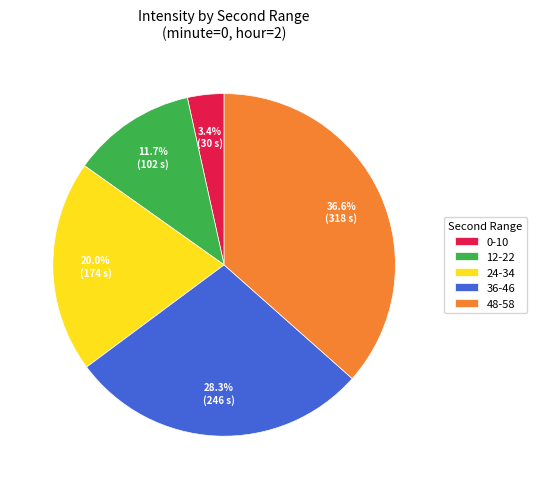

What is the largest slice in the pie chart?

48-58